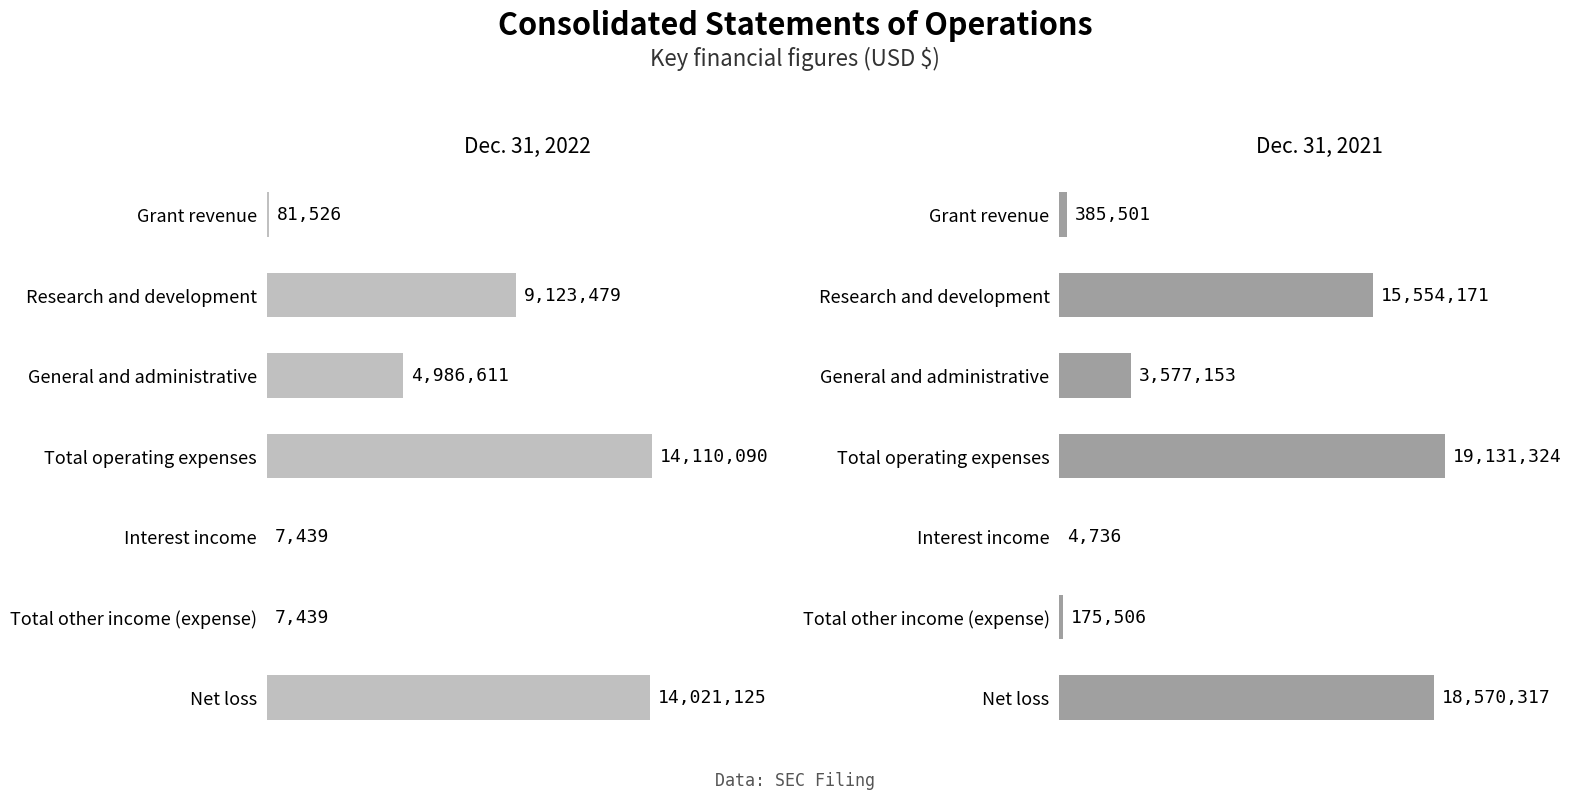

What is the difference between the maximum and minimum values in the Dec. 31, 2022 series?

14102651